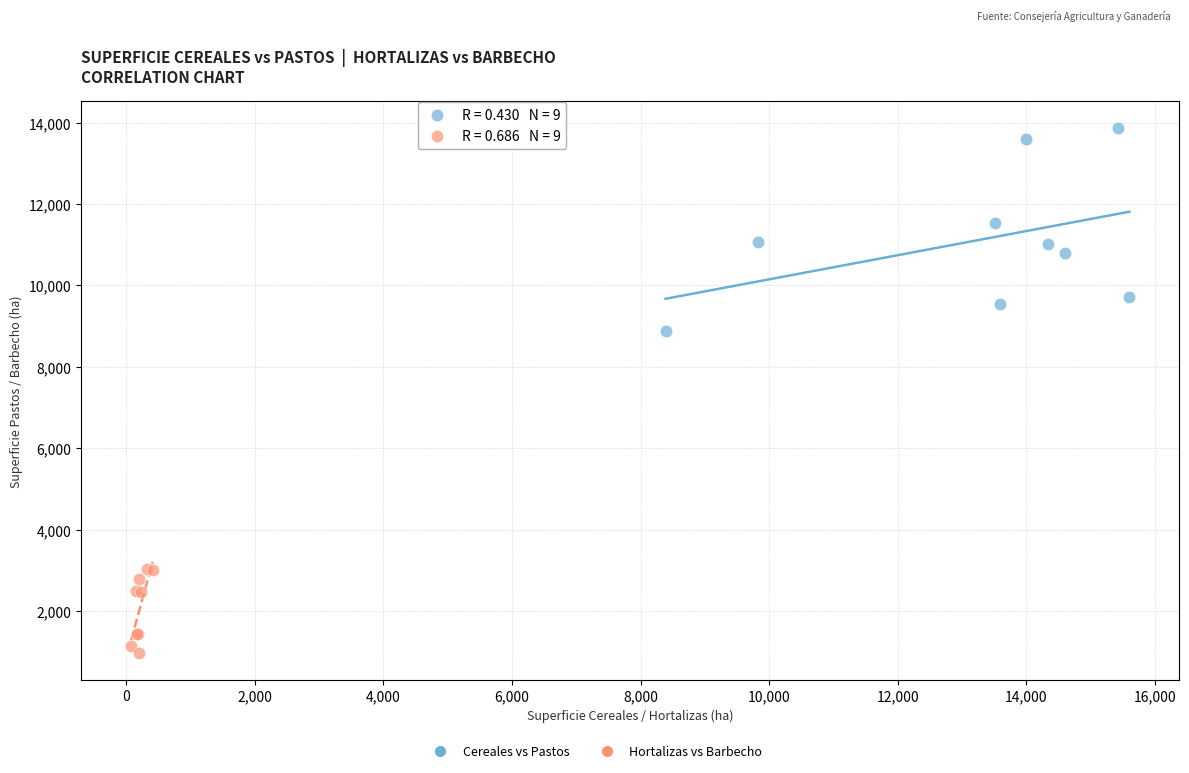

Which series has the widest spread of Y values?

Cereales vs Pastos